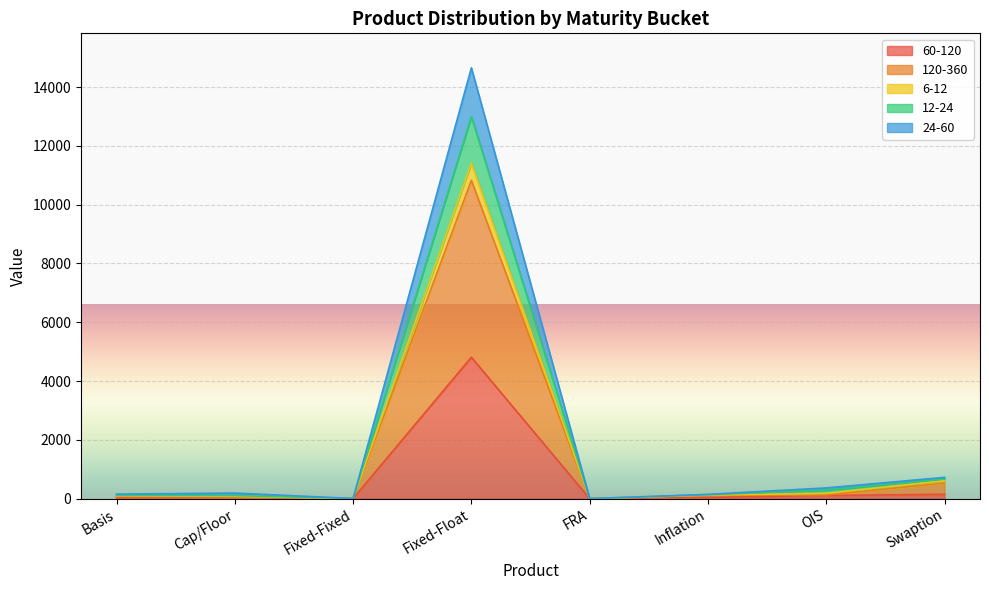

What is the label of the 1st point from the right?

Swaption